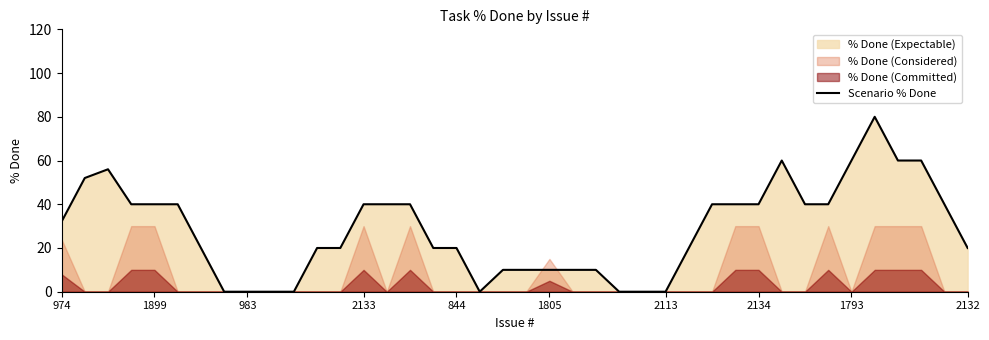

What is the highest value of the Scenario % Done series?

80